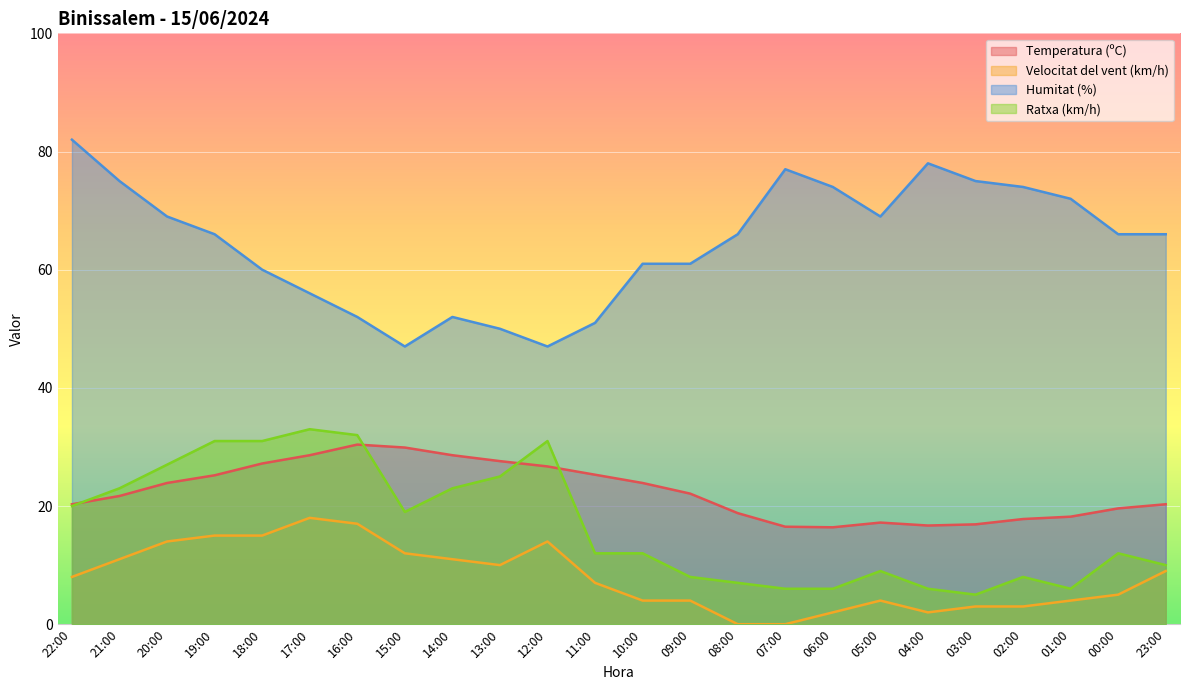

What is the value of the Humitat (%) point at the 14th from the left?

61.0